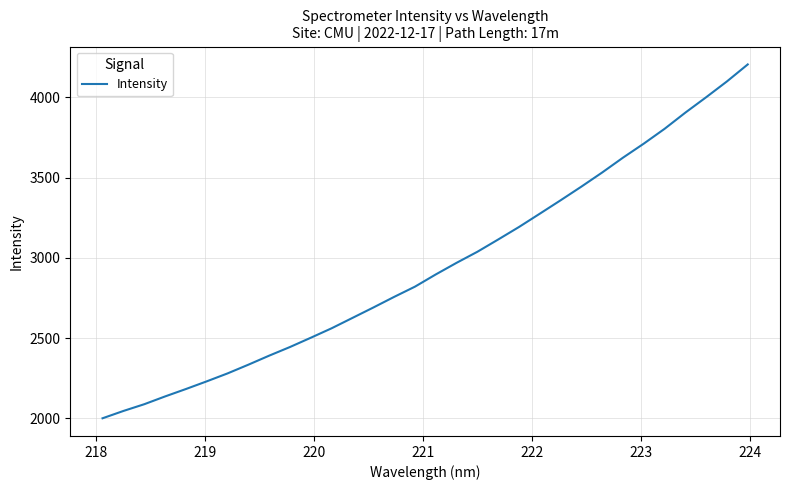

Does the chart have visible grid lines?

Yes